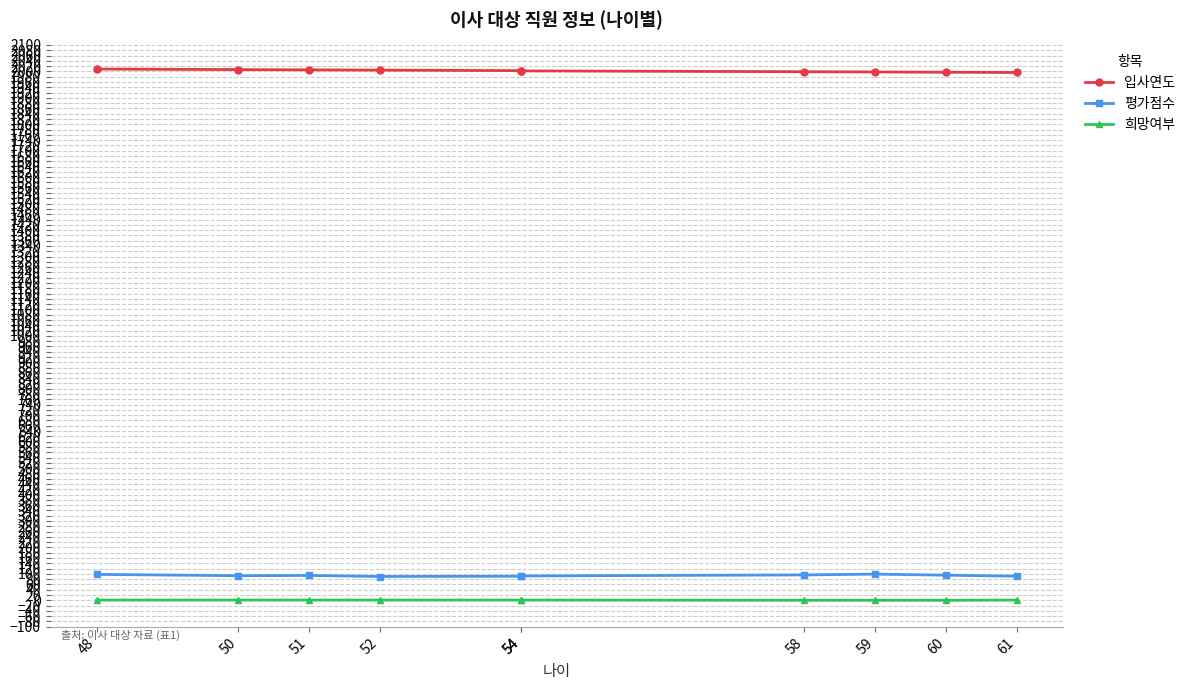

True or false: 희망여부 has more than 0 interior local peaks.

False